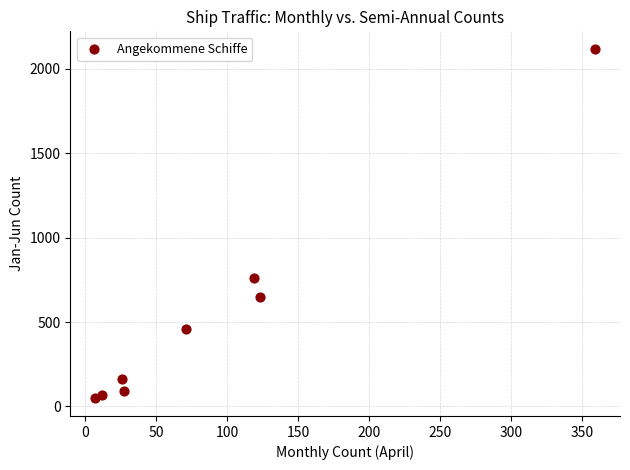

What Y value in the scatter plot is closest to 1082?

760